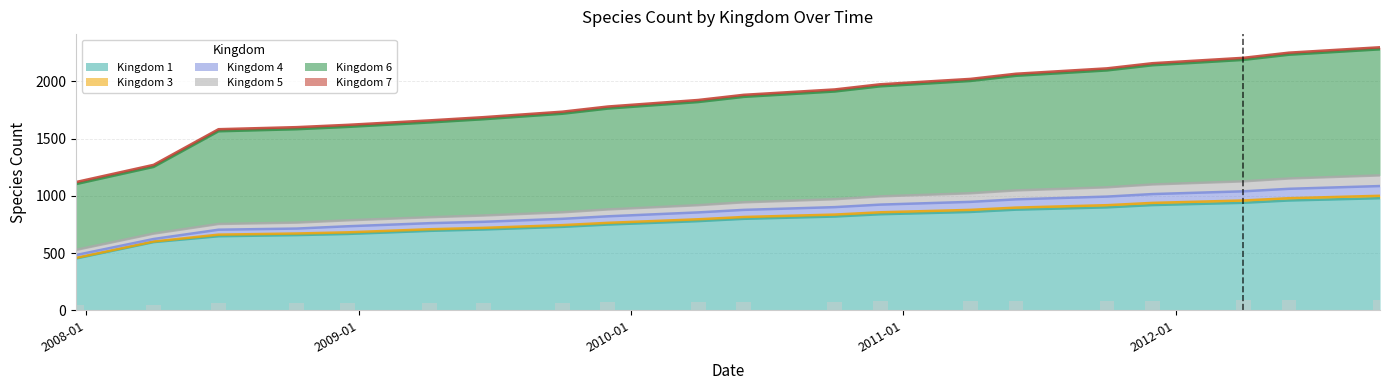

What is the maximum value for Kingdom 1?

980